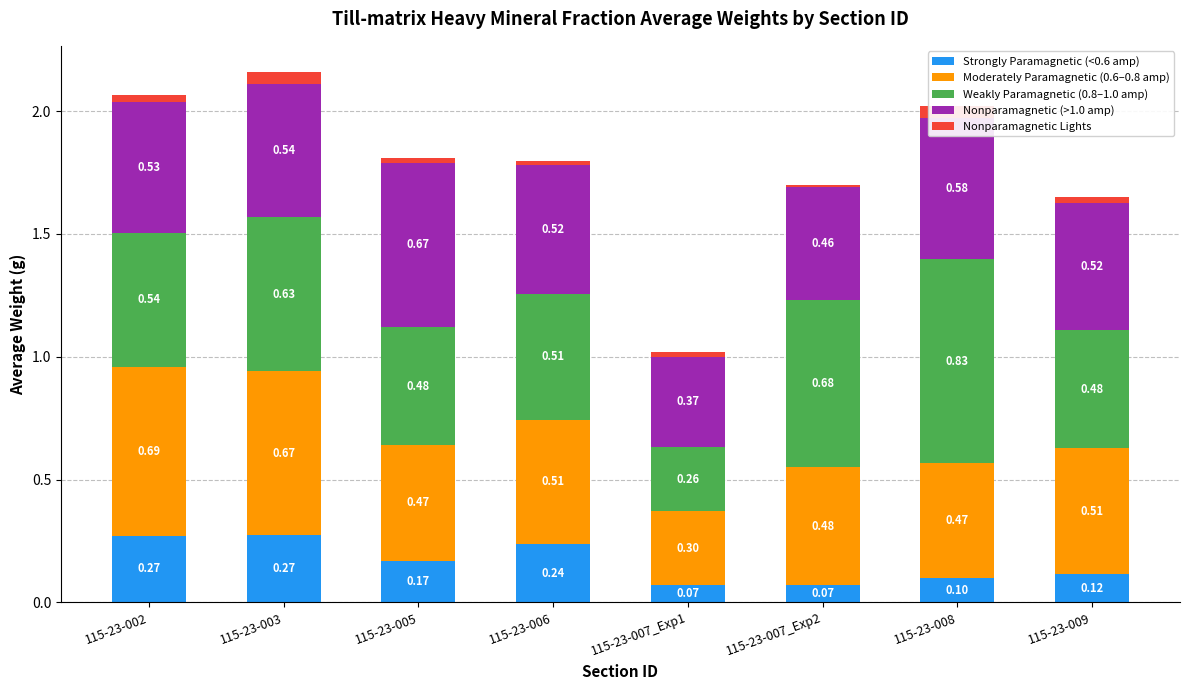

Reading right to left, extract all data points from this chart.

Strongly Paramagnetic (<0.6 amp): 115-23-009=0.1	115-23-008=0.1	115-23-007_Exp2=0.1	115-23-007_Exp1=0.1	115-23-006=0.2	115-23-005=0.2	115-23-003=0.3	115-23-002=0.3
Moderately Paramagnetic (0.6–0.8 amp): 115-23-009=0.5	115-23-008=0.5	115-23-007_Exp2=0.5	115-23-007_Exp1=0.3	115-23-006=0.5	115-23-005=0.5	115-23-003=0.7	115-23-002=0.7
Weakly Paramagnetic (0.8–1.0 amp): 115-23-009=0.5	115-23-008=0.8	115-23-007_Exp2=0.7	115-23-007_Exp1=0.3	115-23-006=0.5	115-23-005=0.5	115-23-003=0.6	115-23-002=0.5
Nonparamagnetic (>1.0 amp): 115-23-009=0.5	115-23-008=0.6	115-23-007_Exp2=0.5	115-23-007_Exp1=0.4	115-23-006=0.5	115-23-005=0.7	115-23-003=0.5	115-23-002=0.5
Nonparamagnetic Lights: 115-23-009=0.0	115-23-008=0.0	115-23-007_Exp2=0.0	115-23-007_Exp1=0.0	115-23-006=0.0	115-23-005=0.0	115-23-003=0.0	115-23-002=0.0